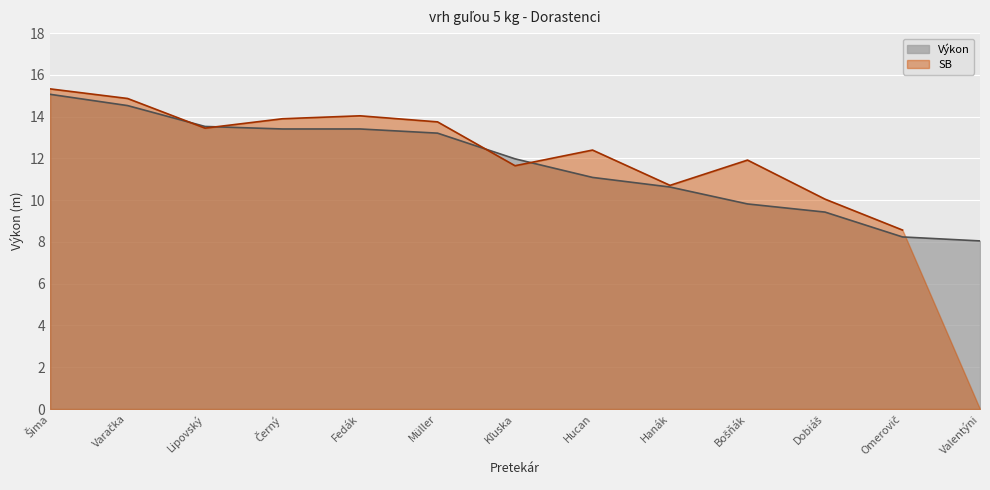

What is the highest value of the Výkon series?

15.1